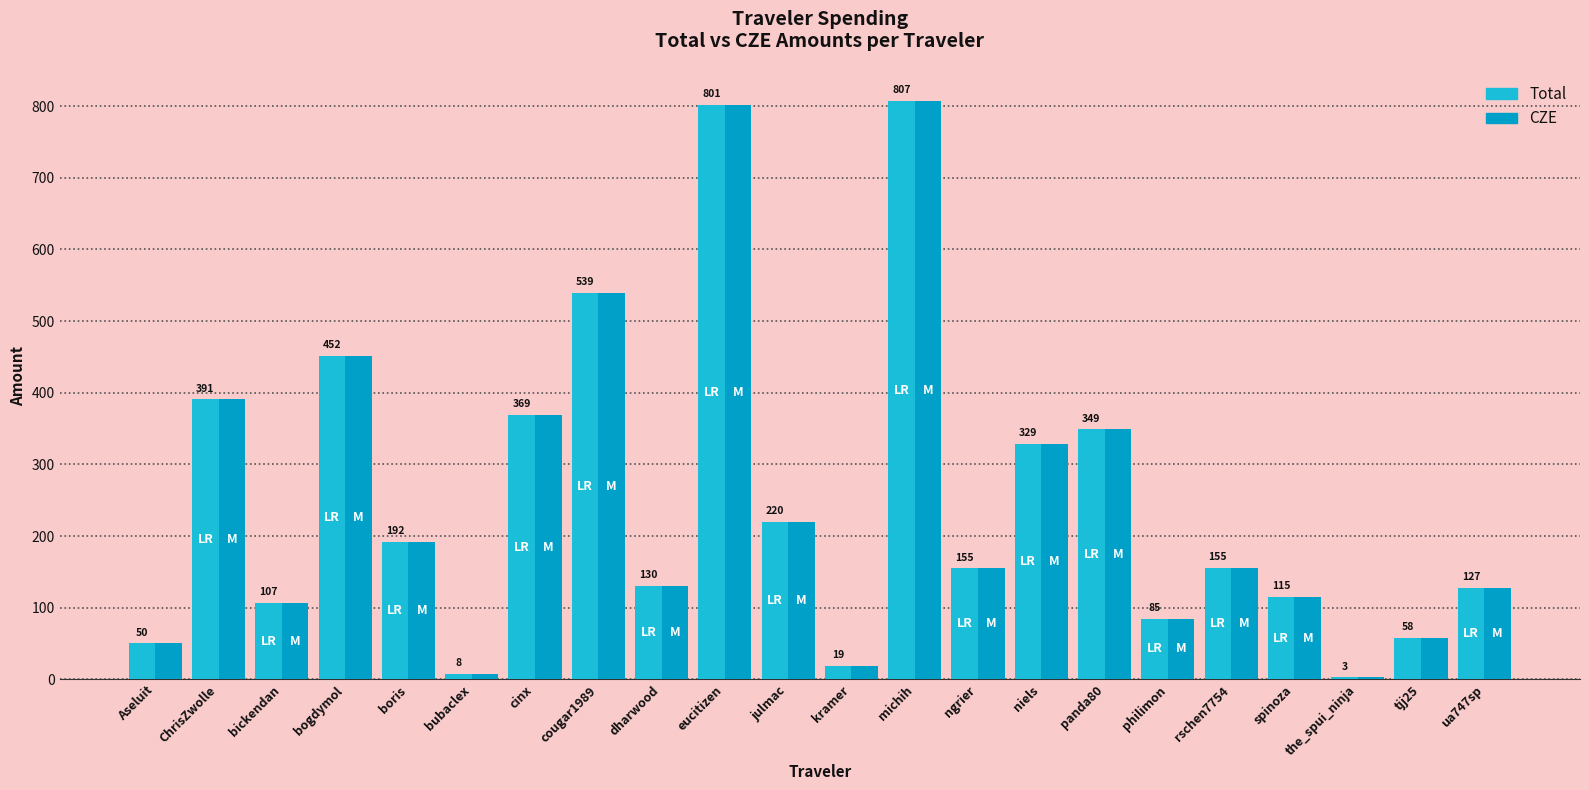

Which category has the lowest value in the CZE series?

the_spui_ninja